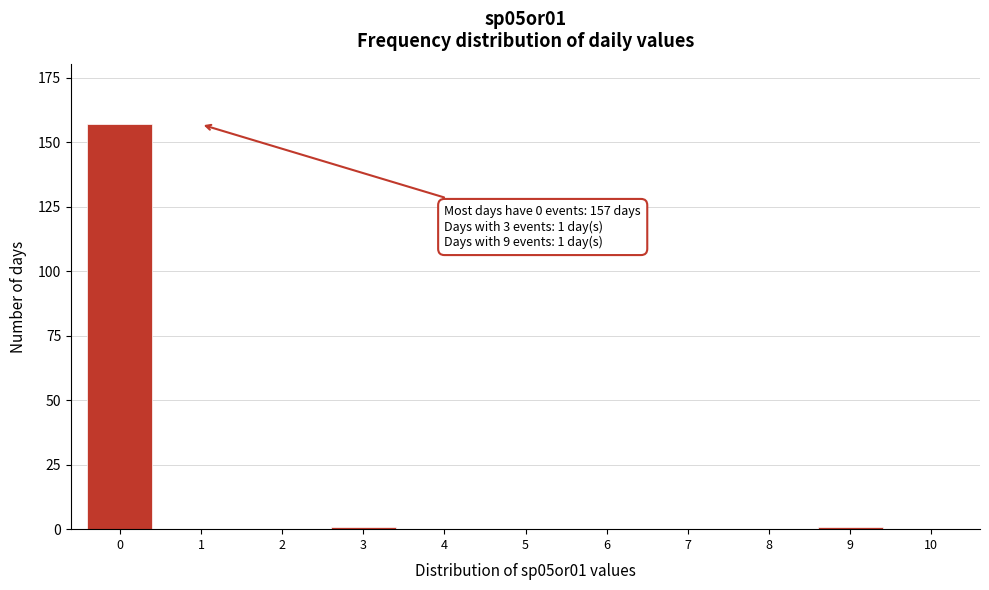

Reading left to right, what are all the values shown in this chart?

0=157	1=0	2=0	3=1	4=0	5=0	6=0	7=0	8=0	9=1	10=0